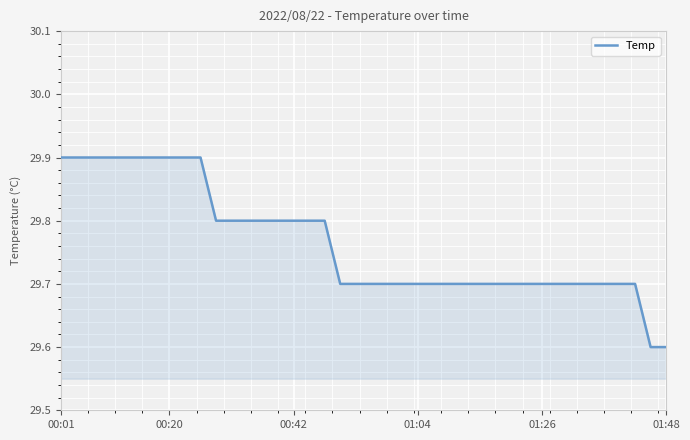

What is the smallest value displayed?

29.6